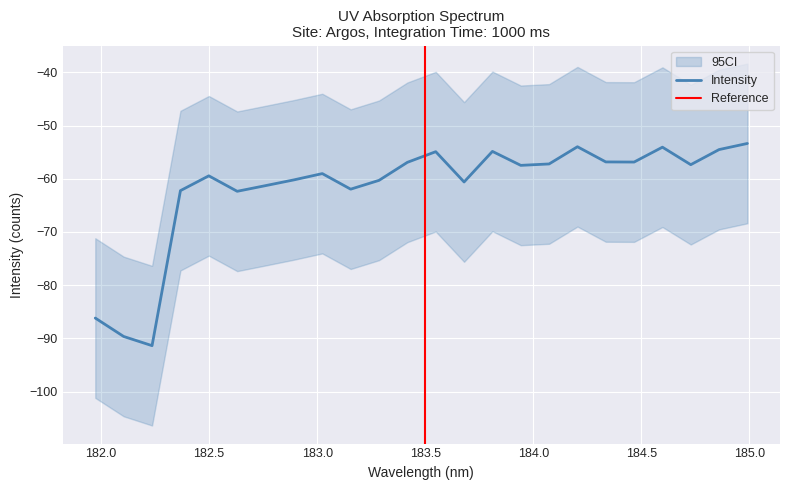

True or false: there are more than 2 points higher than both neighbors.

True